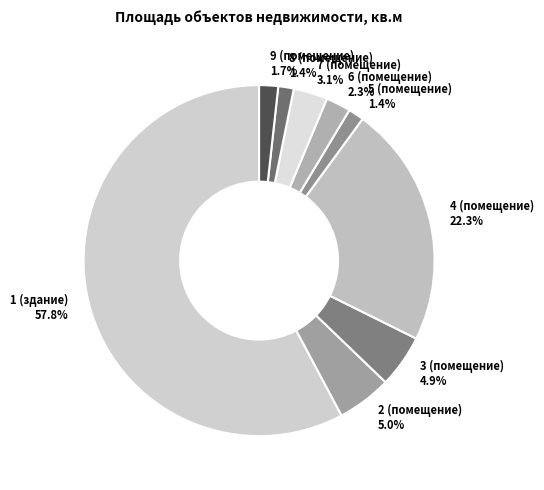

Which slice is the largest?

1 (здание)